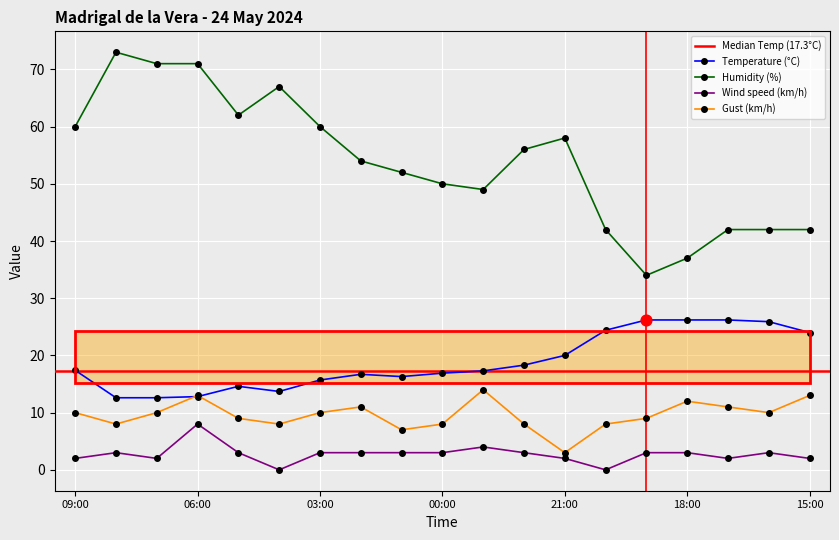

Is the value of Temperature (°C) at 15:00 greater than the value of Gust (km/h) at 20:00?

Yes